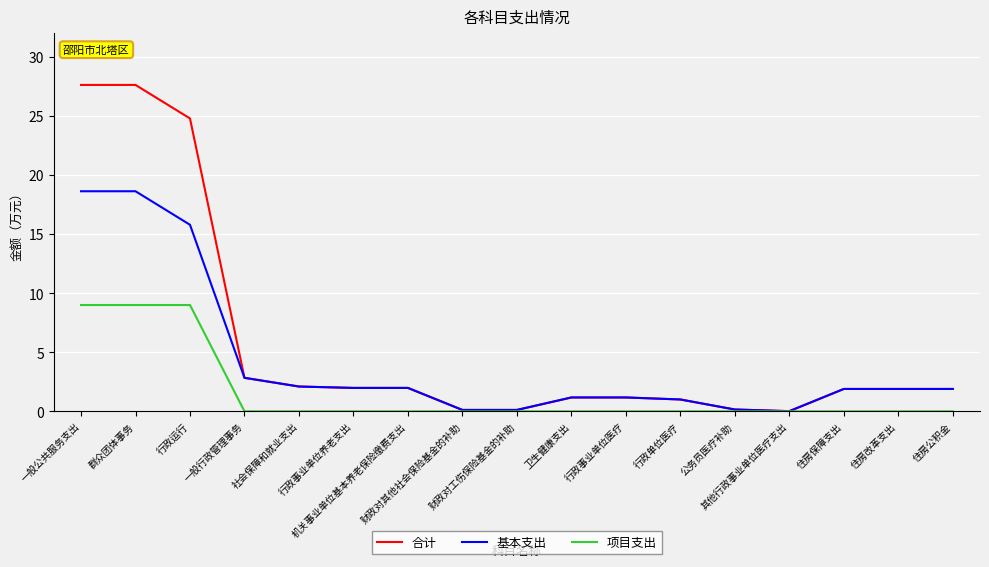

What position from the right is 卫生健康支出?

8